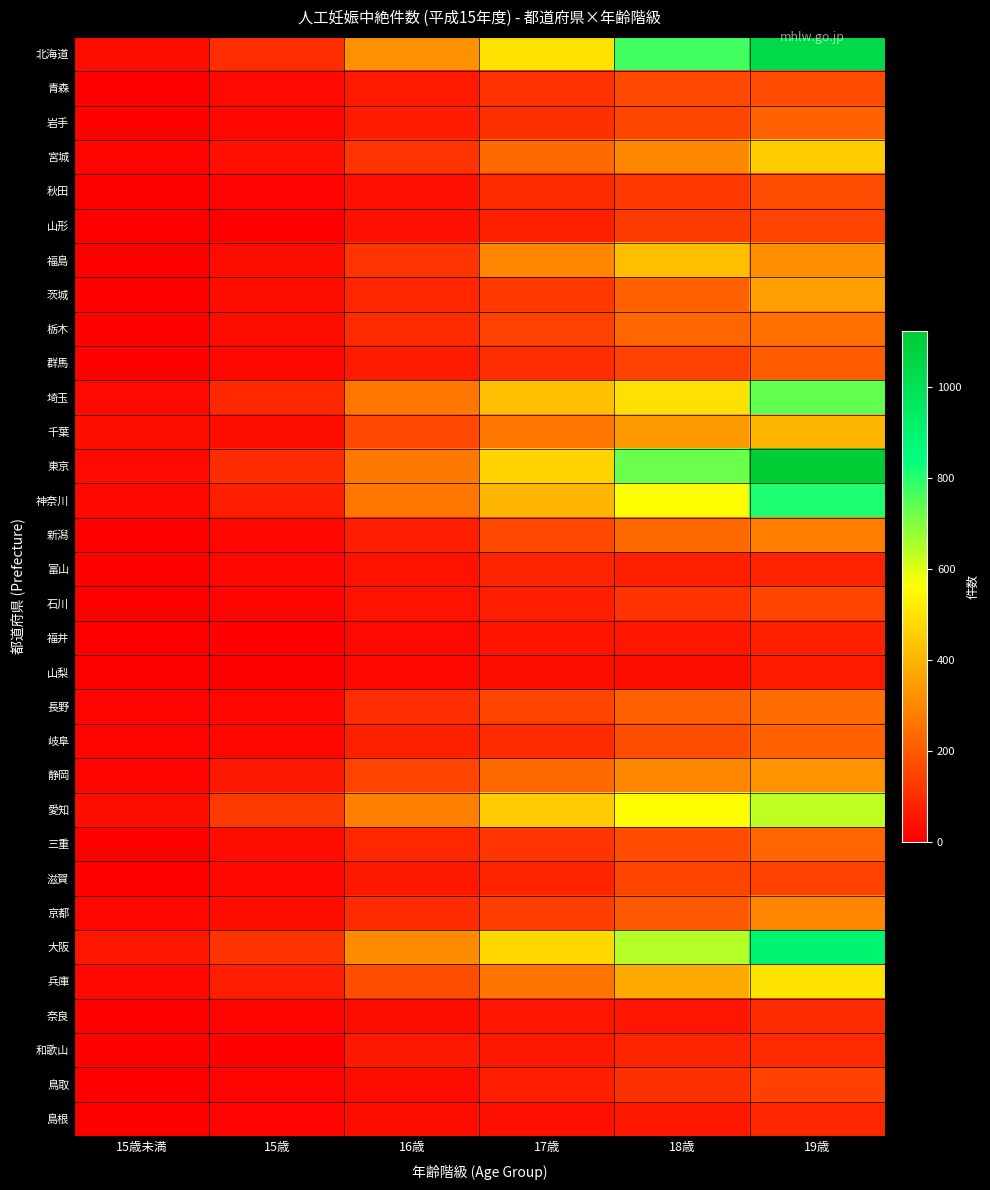

Which series has the widest spread of values?

東京